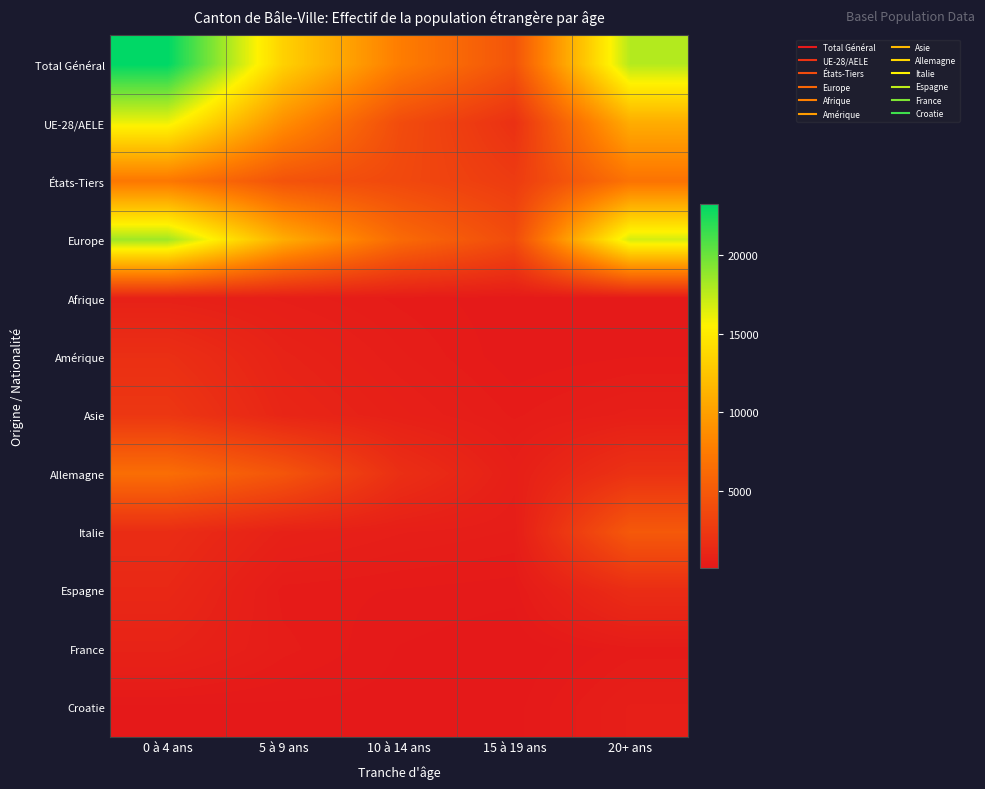

Between 5 à 9 ans and 10 à 14 ans, which is larger?

5 à 9 ans